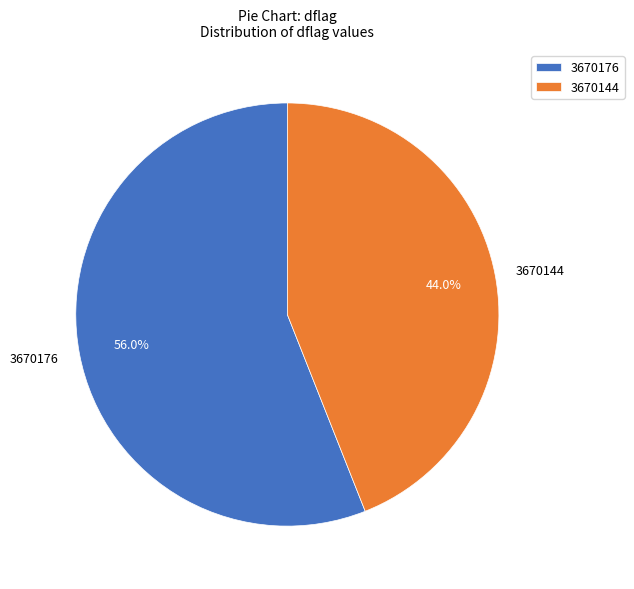

Rank the categories by value from highest to lowest.

3670176, 3670144